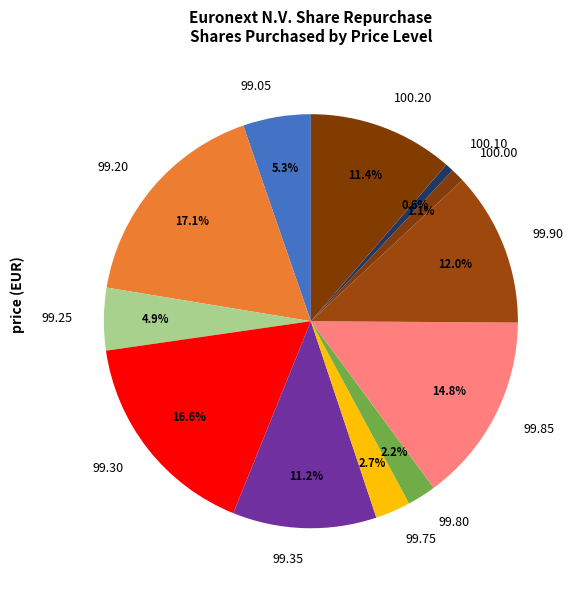

Which has a higher value, 99.75 or 99.25?

99.25